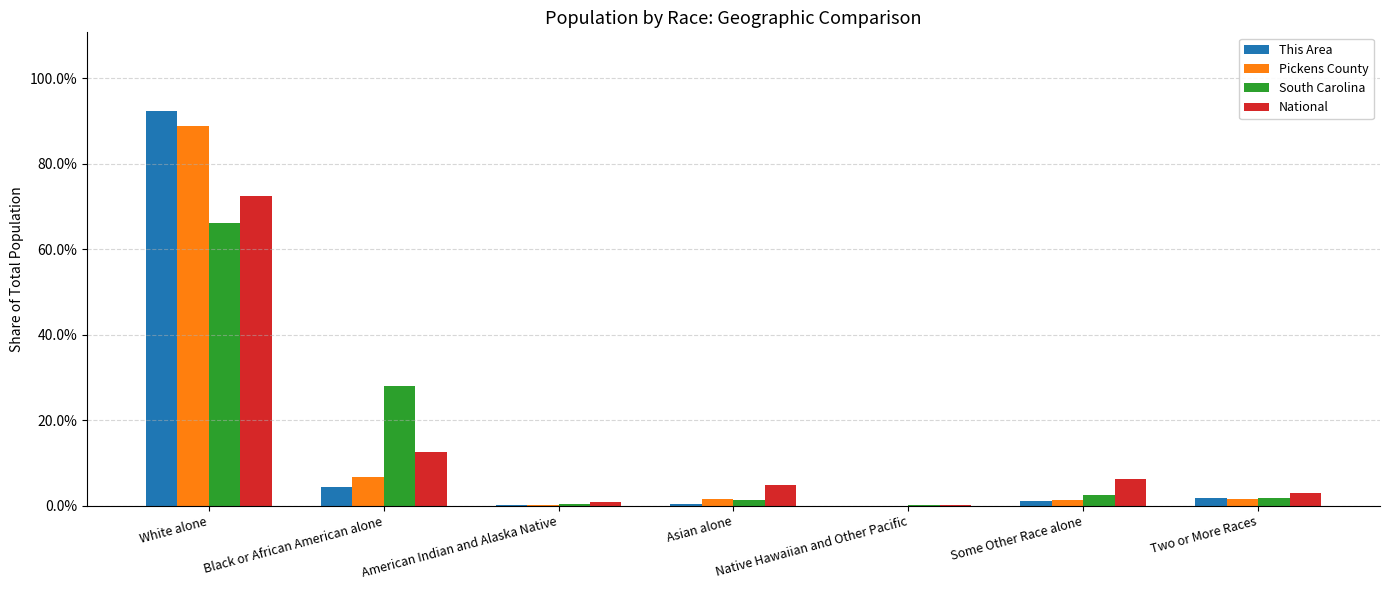

Between Some Other Race alone and Native Hawaiian and Other Pacific, which is larger?

Some Other Race alone